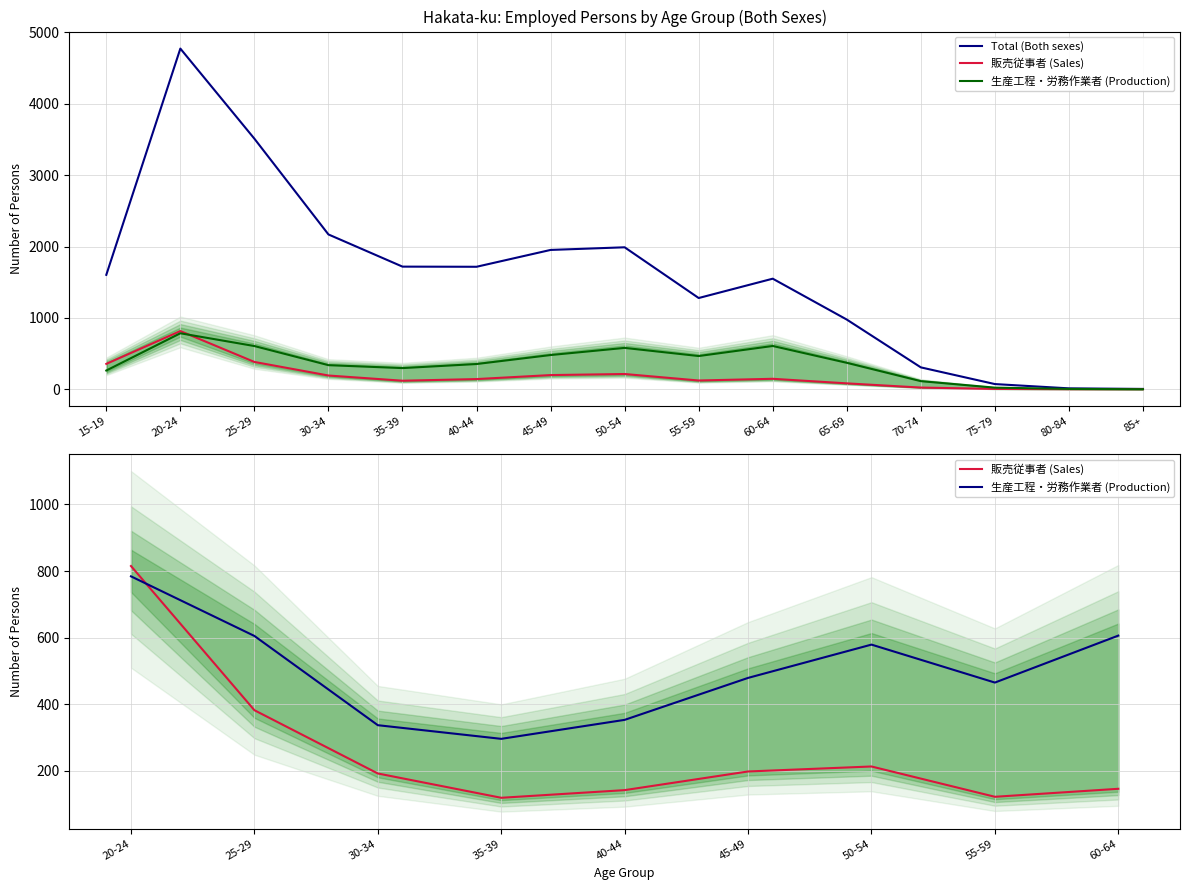

How many data points in Total (Both sexes) are above 1603?

7